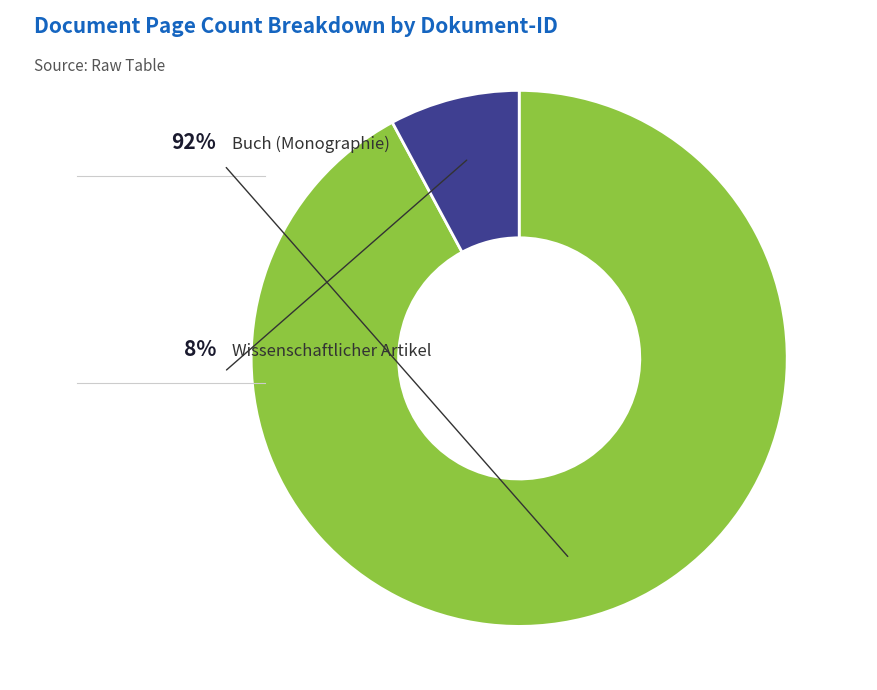

How many segments does this pie chart have?

2